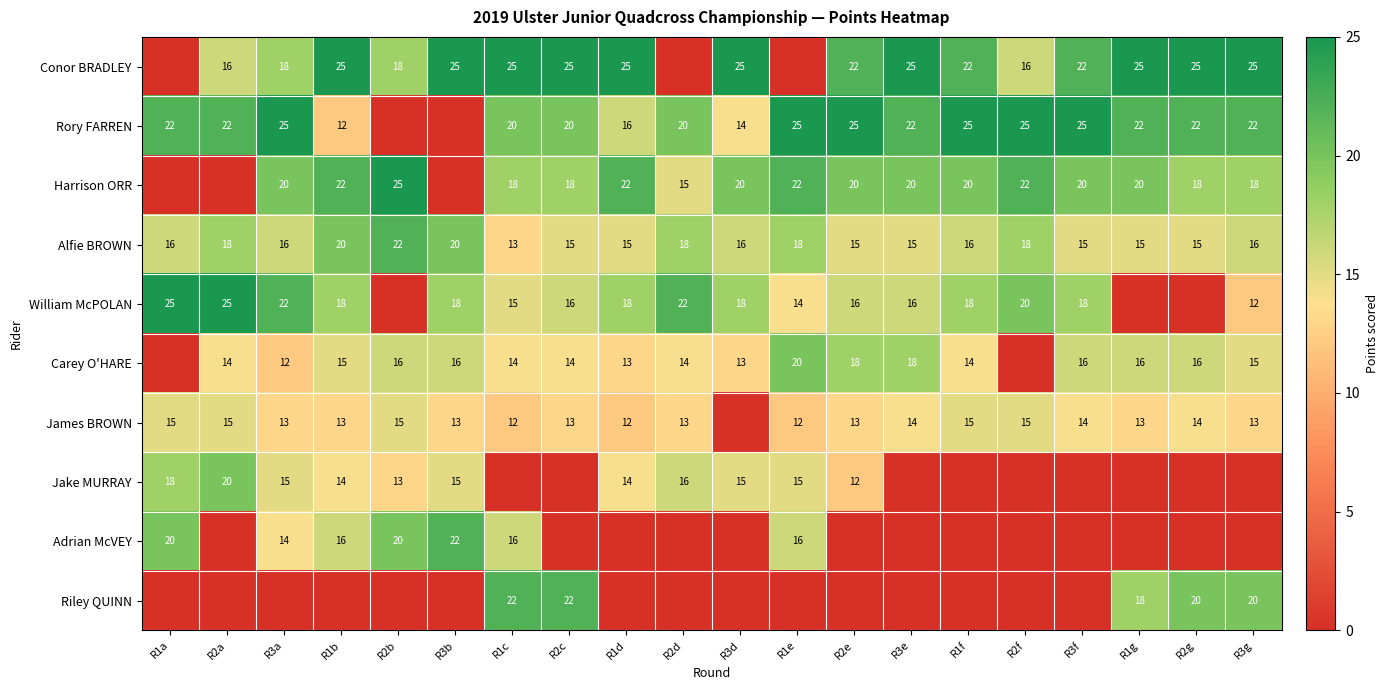

The value of Conor BRADLEY at R3e is 25. True or false?

True